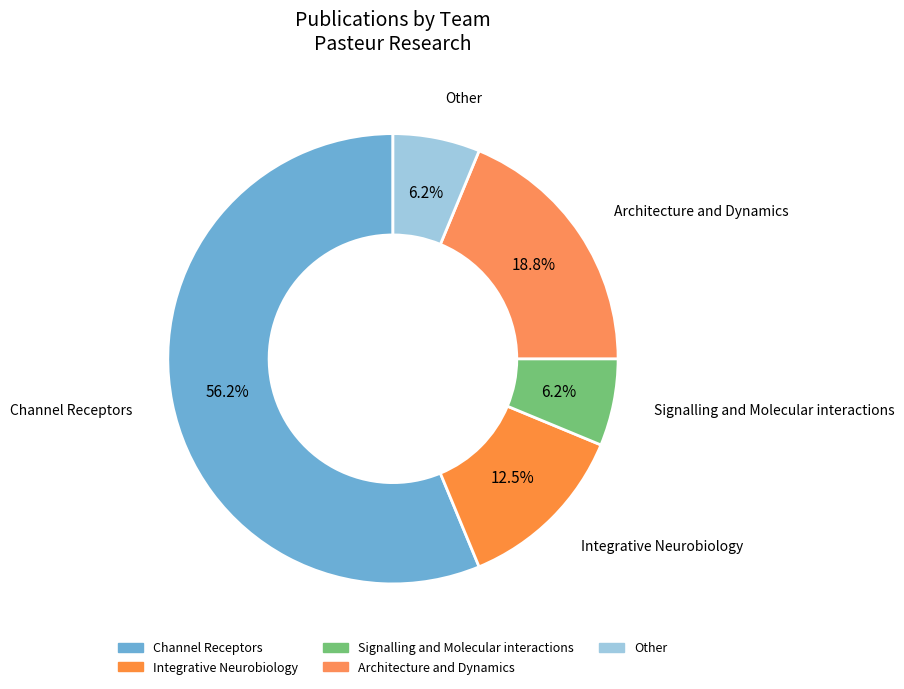

What is the largest slice in the pie chart?

Channel Receptors